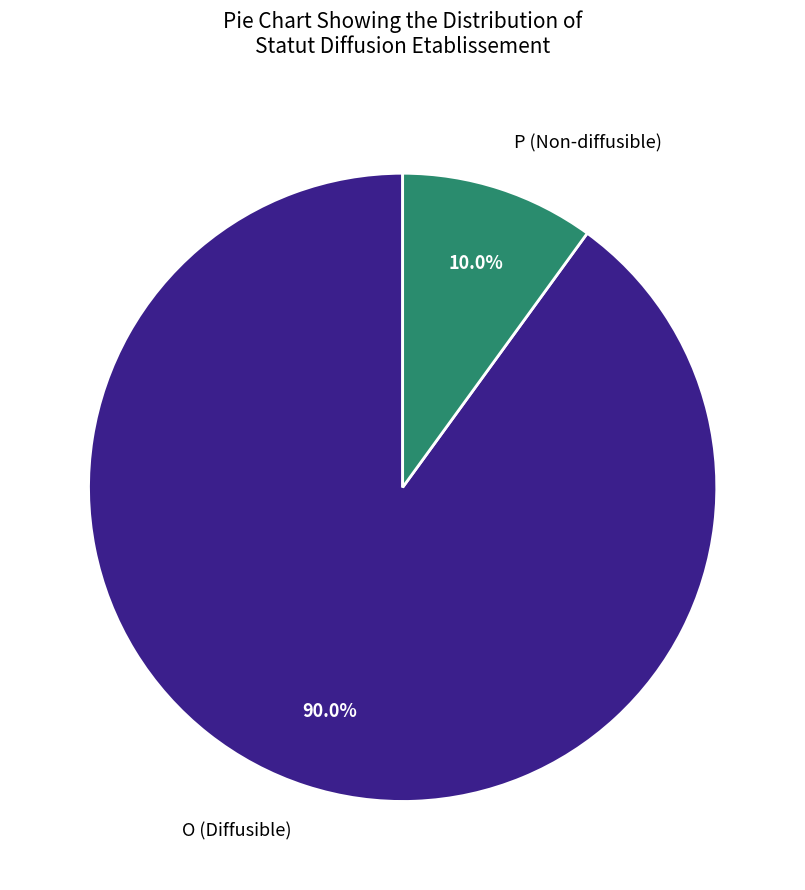

How much of the chart is everything except P?

90.0%